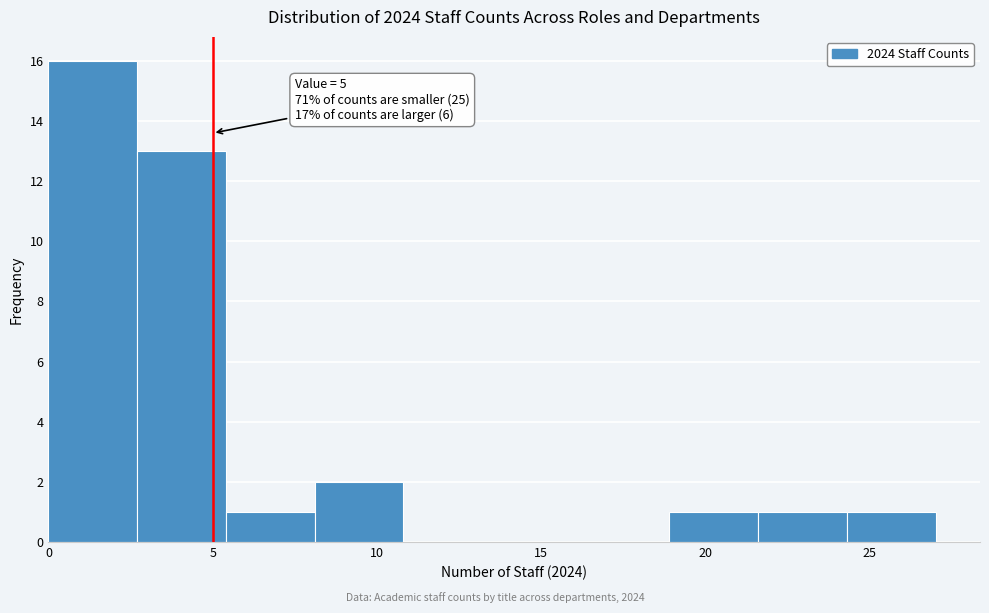

Which range on the x-axis has the tallest bar?

0.0 to 2.7